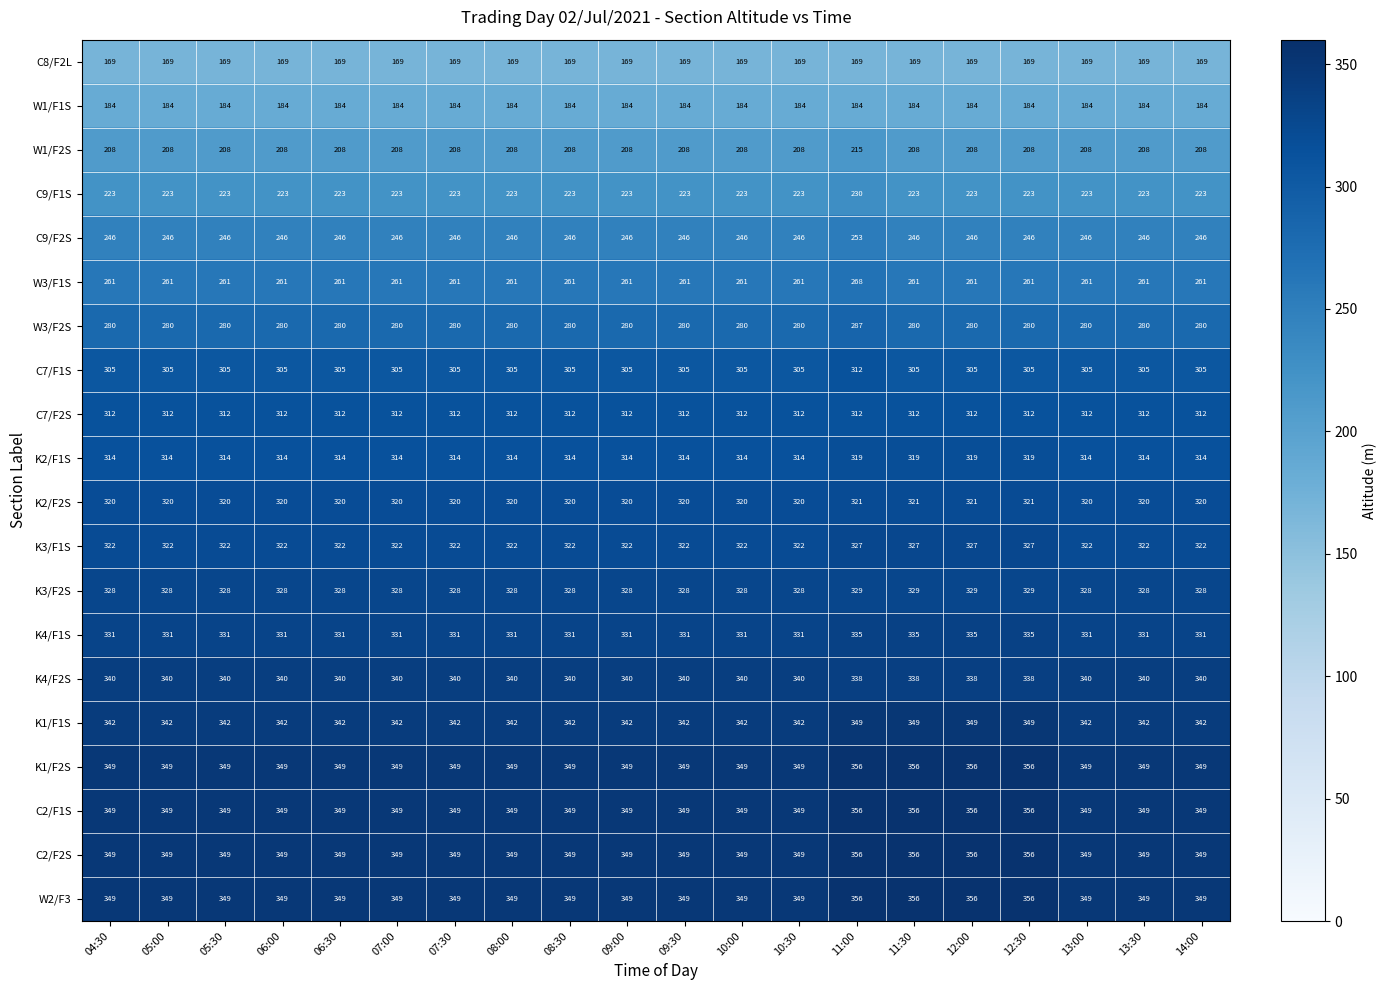

What is the total value across all series at 12:30?

5930